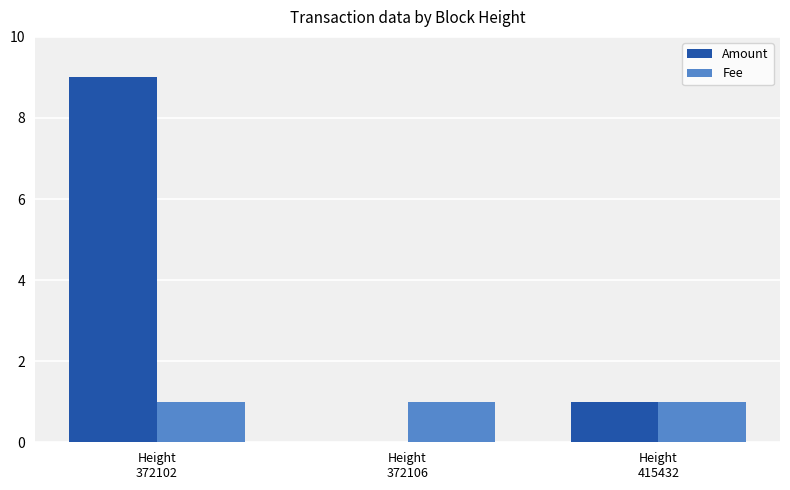

What is the maximum value for Amount?

9